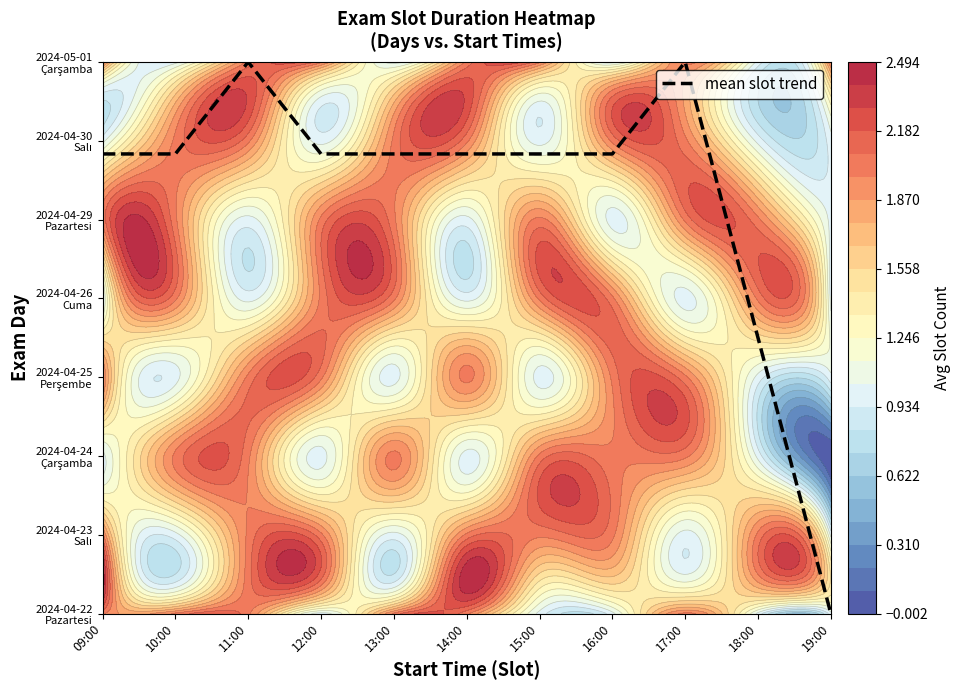

What is the difference between the values at 13:00 and 11:00?

1.2